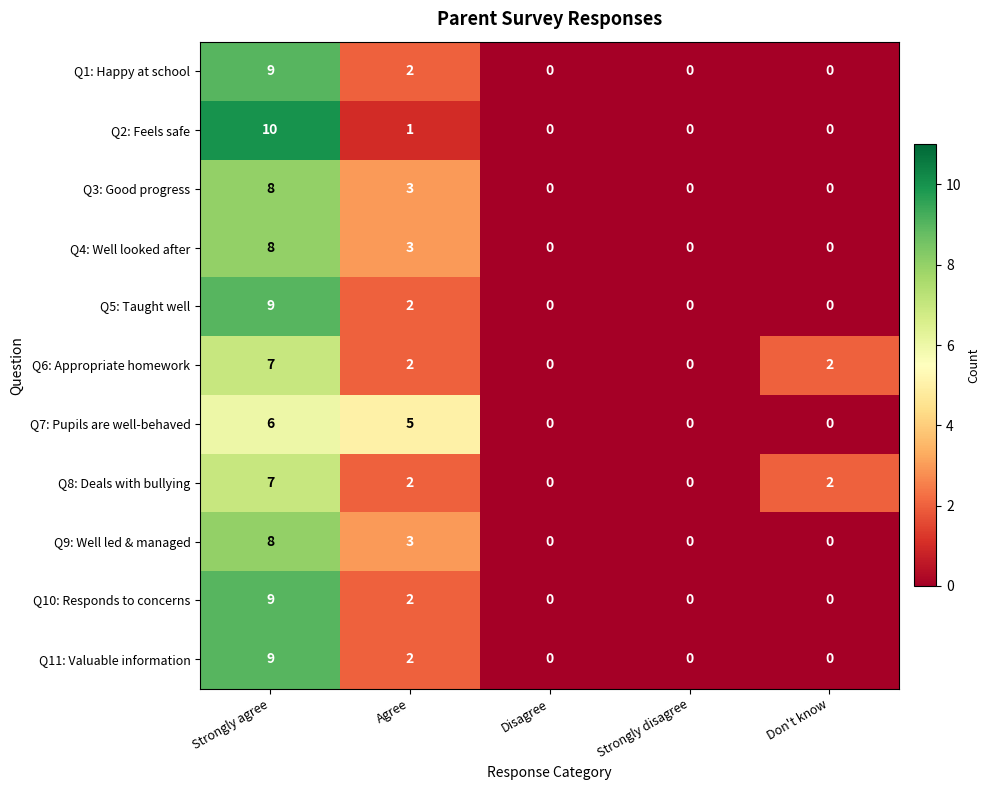

What is the spread (max minus min) of values at Strongly agree?

4